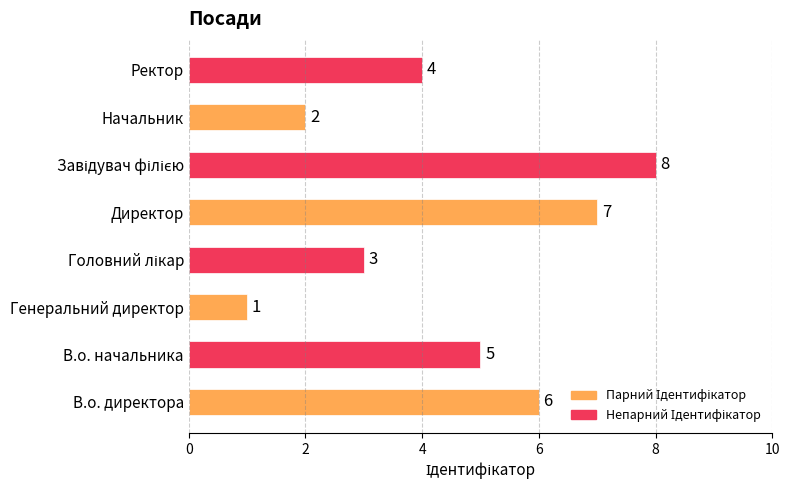

What is the change in value from В.о. директора to Начальник?

-4